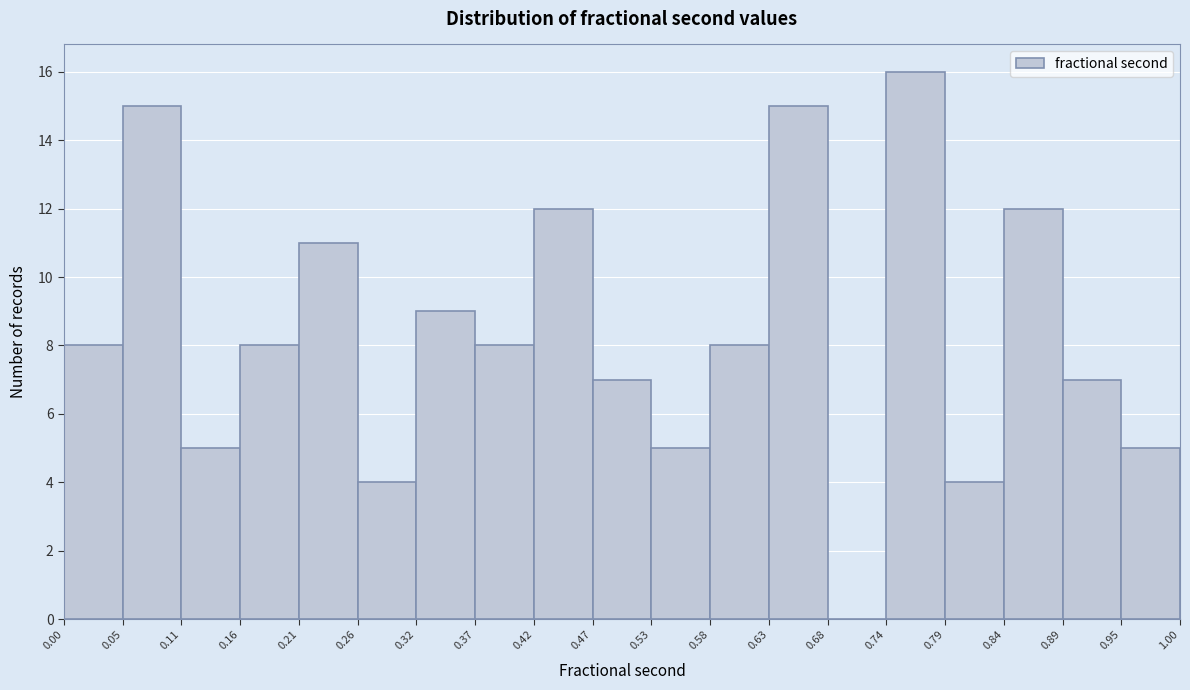

How tall is the bar that spans 0.32 to 0.37 on the x-axis? The values are not printed on the chart, so give them approximately, as read against the axis.

9